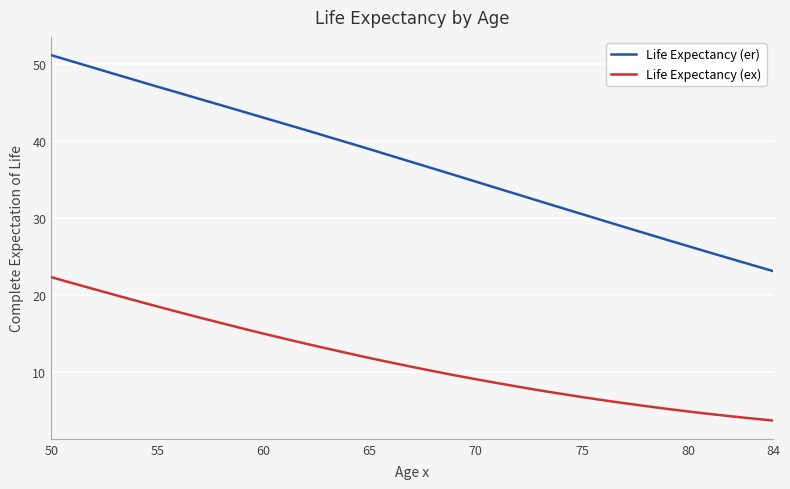

What is the maximum value shown in the chart?

51.2